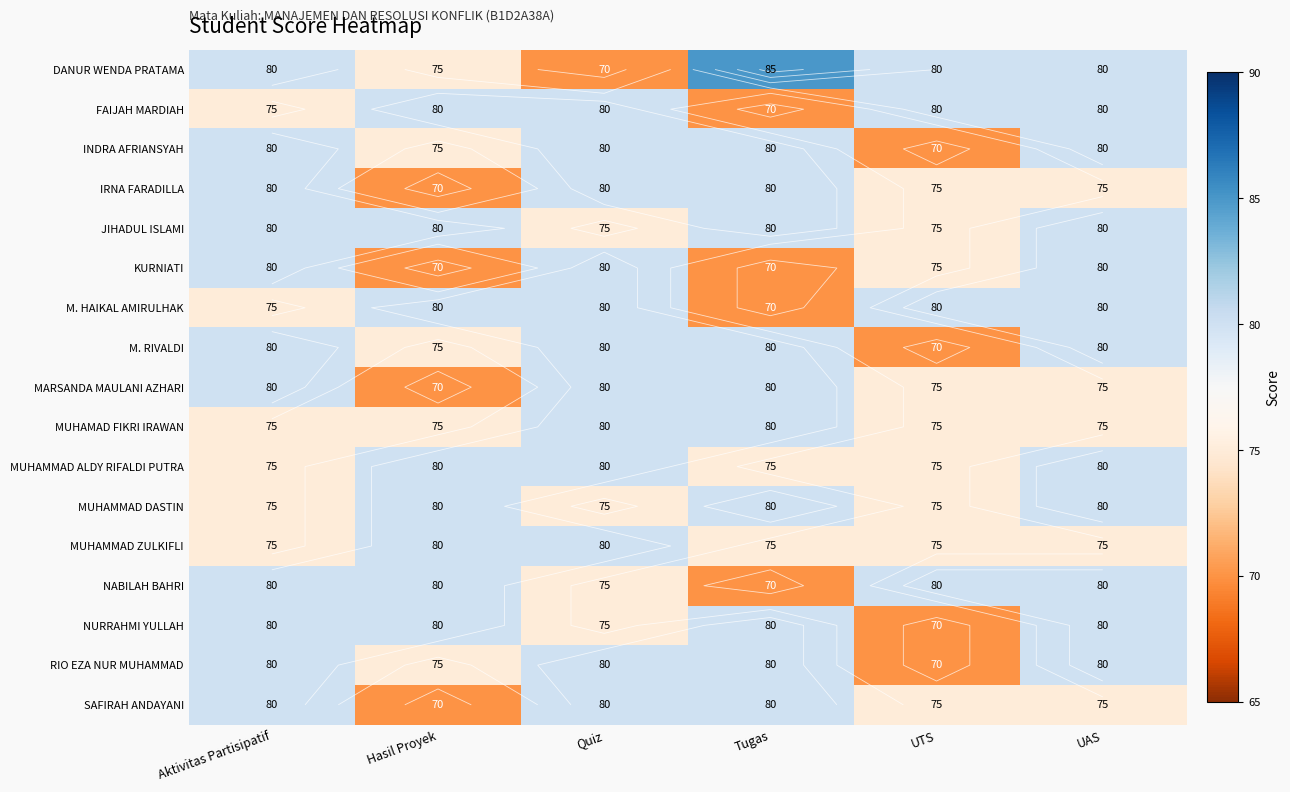

Rank the series at Aktivitas Partisipatif from highest to lowest value.

DANUR WENDA PRATAMA, INDRA AFRIANSYAH, IRNA FARADILLA, JIHADUL ISLAMI, KURNIATI, M. RIVALDI, MARSANDA MAULANI AZHARI, NABILAH BAHRI, NURRAHMI YULLAH, RIO EZA NUR MUHAMMAD, SAFIRAH ANDAYANI, FAIJAH MARDIAH, M. HAIKAL AMIRULHAK, MUHAMAD FIKRI IRAWAN, MUHAMMAD ALDY RIFALDI PUTRA, MUHAMMAD DASTIN, MUHAMMAD ZULKIFLI